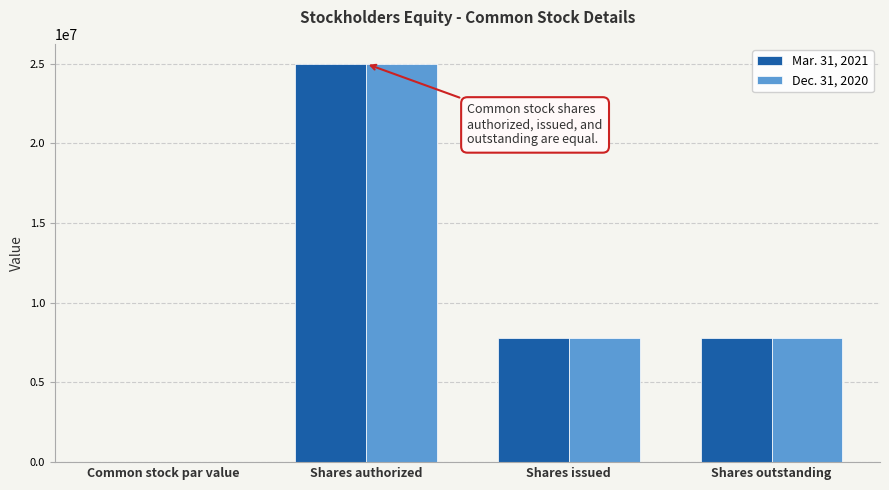

Which category has the highest value in the Dec. 31, 2020 series?

Shares authorized